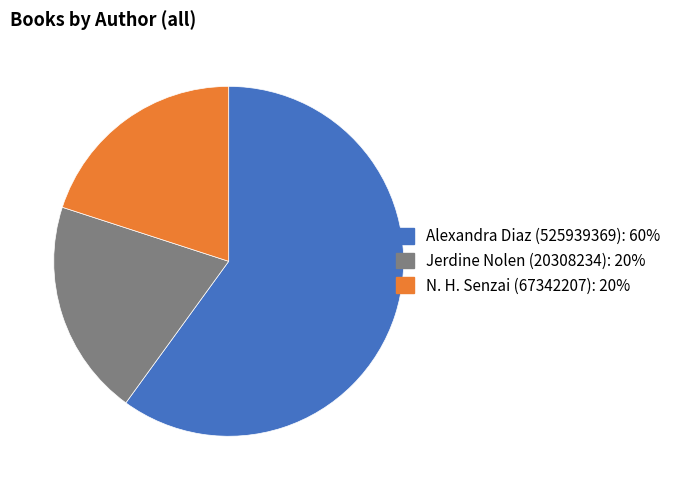

What is the largest slice in the pie chart?

Alexandra Diaz (525939369)